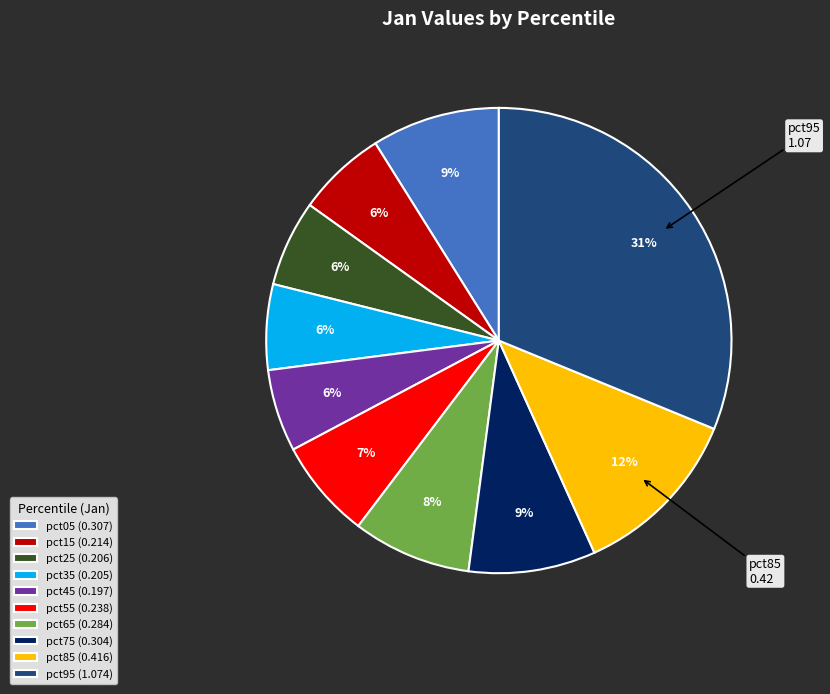

Is there any slice that represents more than half of the pie?

No